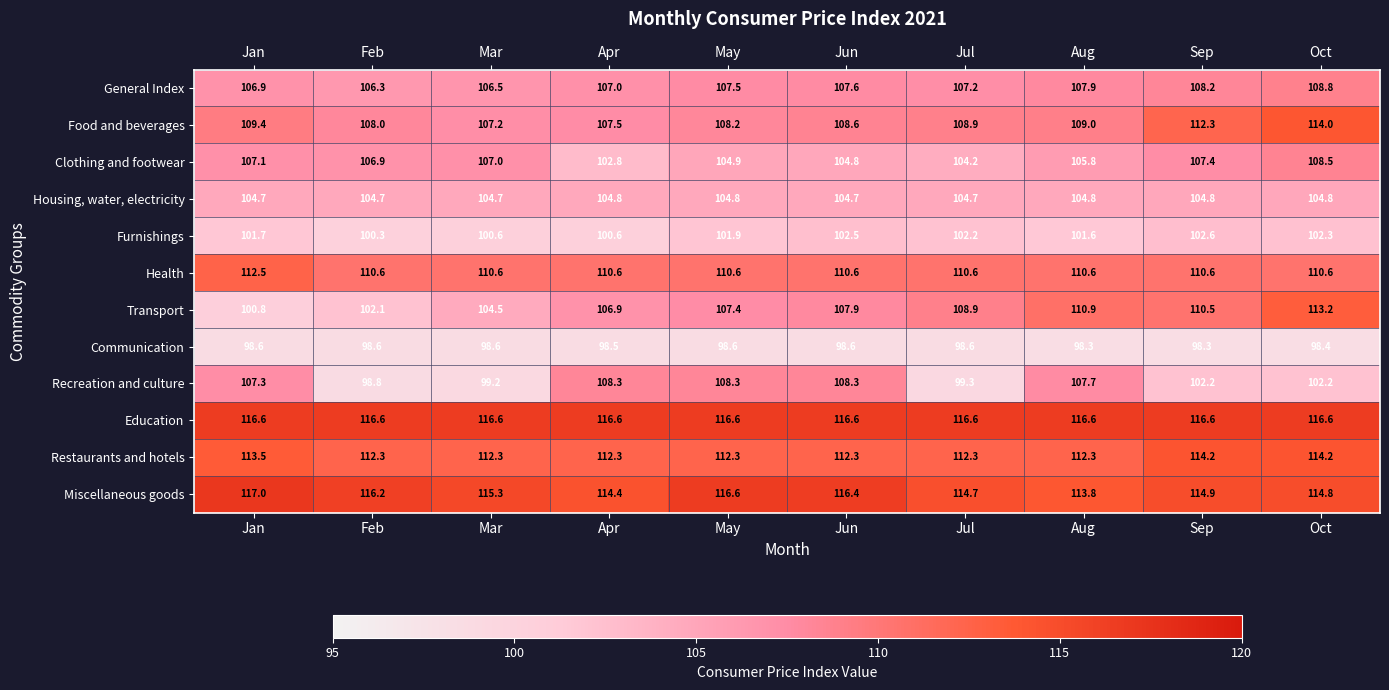

Which series has the widest spread of values?

Transport